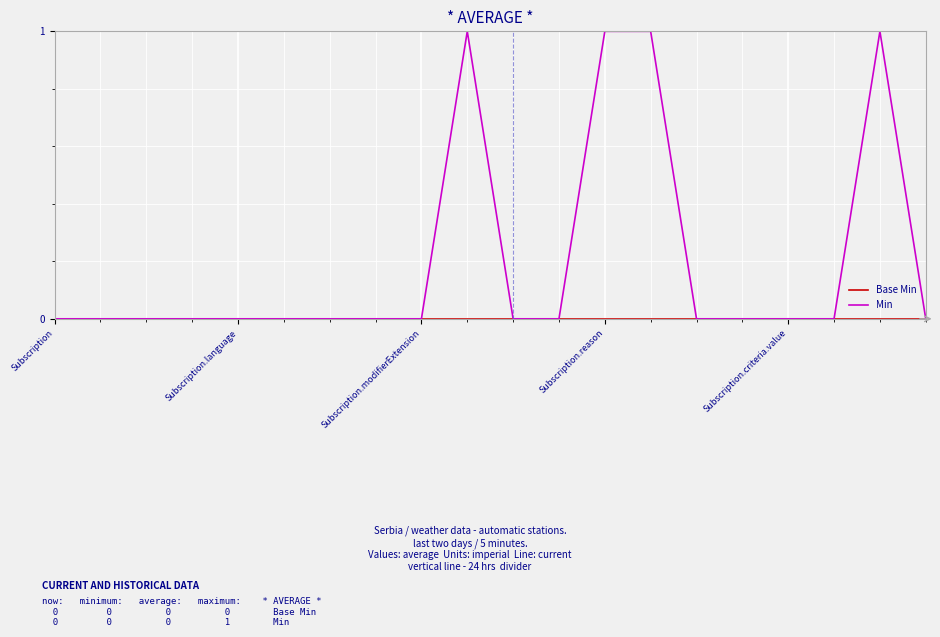

Which series has the largest range (max minus min)?

Min